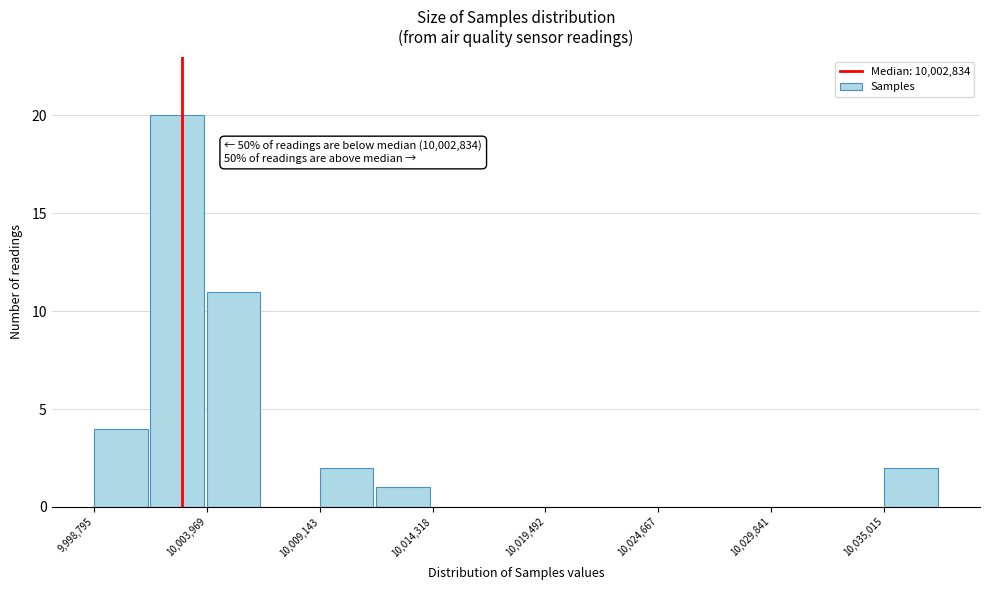

Around what value on the x-axis is the tallest bar? Give the approximate position of its centre, as read against the axis.

10003000